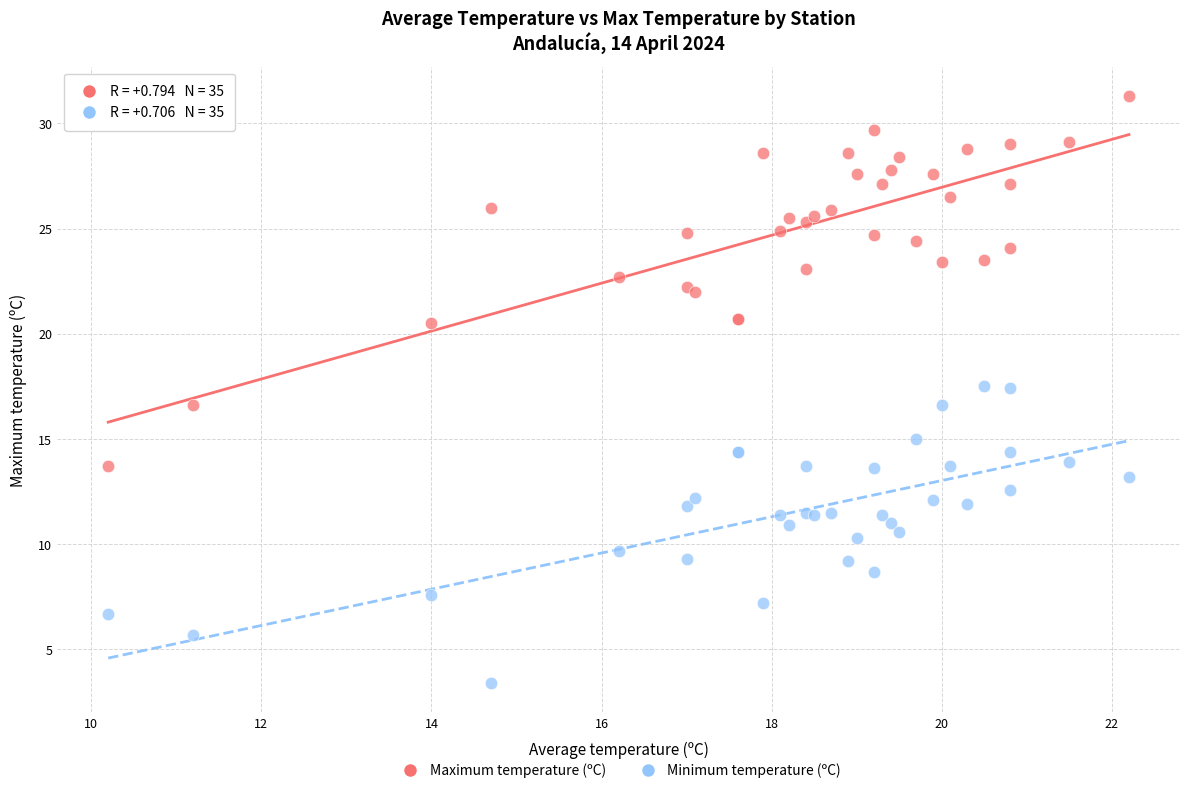

Which series contains the highest Y value?

Maximum temperature (ºC)